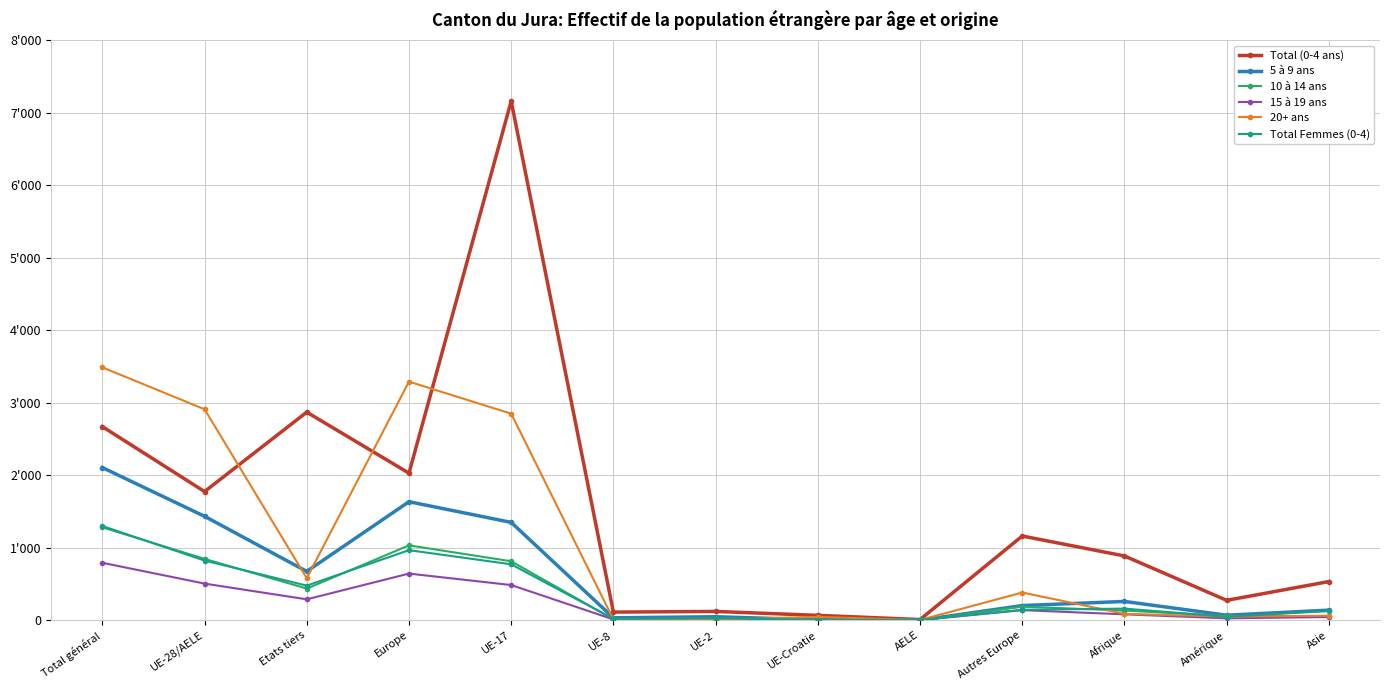

What are all the series names shown in the legend?

Total (0-4 ans), 5 à 9 ans, 10 à 14 ans, 15 à 19 ans, 20+ ans, Total Femmes (0-4)